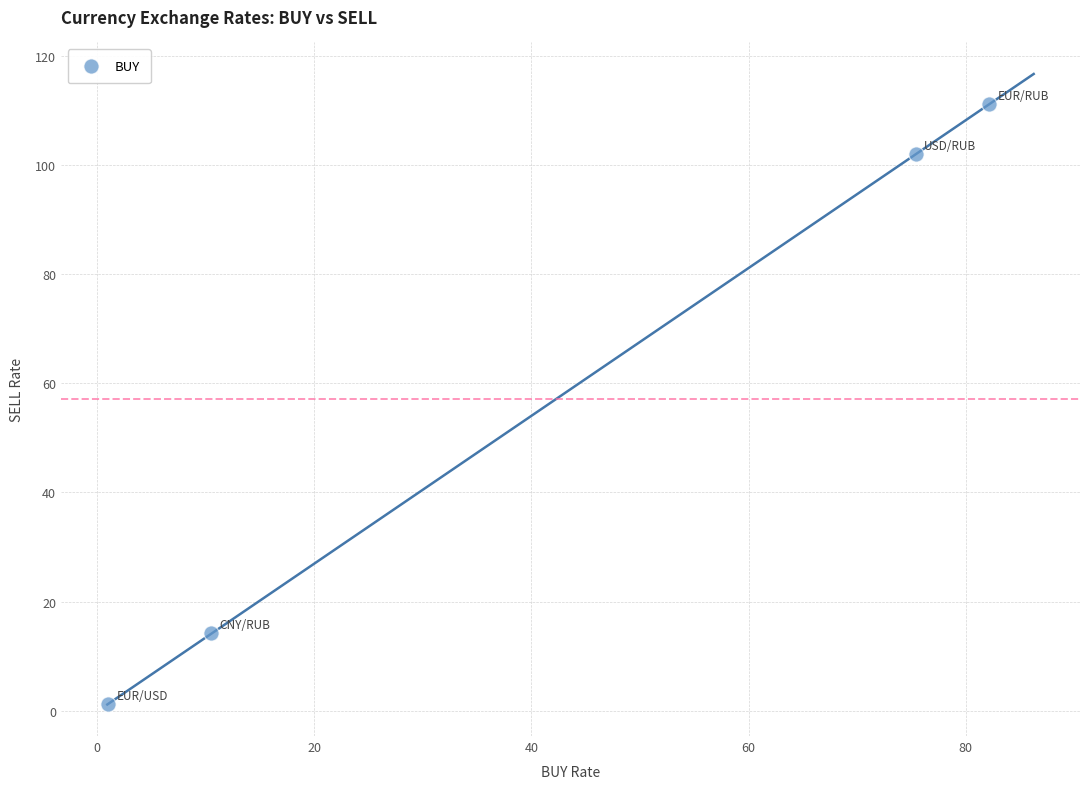

What is the average Y value?

57.1